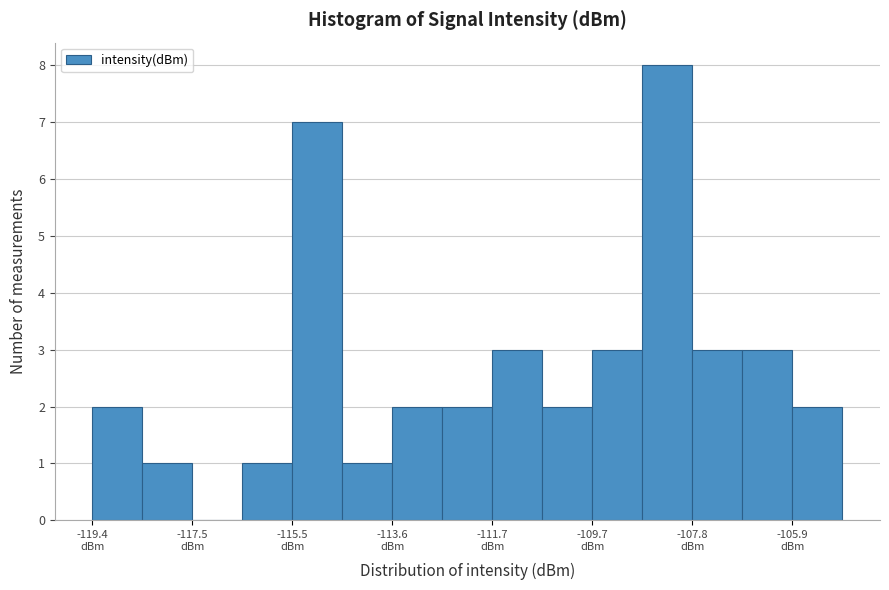

Reading left to right, list every bar in this chart as the range it spans on the x-axis followed by its height. Neither the bar edges nor the heights are printed on the chart, so give them approximately, as read against the axes.

-119.4 to -118.4: 2
-118.4 to -117.4: 1
-117.4 to -116.4: 0
-116.4 to -115.6: 1
-115.6 to -114.6: 7
-114.6 to -113.6: 1
-113.6 to -112.6: 2
-112.6 to -111.6: 2
-111.6 to -110.6: 3
-110.6 to -109.8: 2
-109.8 to -108.8: 3
-108.8 to -107.8: 8
-107.8 to -106.8: 3
-106.8 to -105.8: 3
-105.8 to -104.8: 2